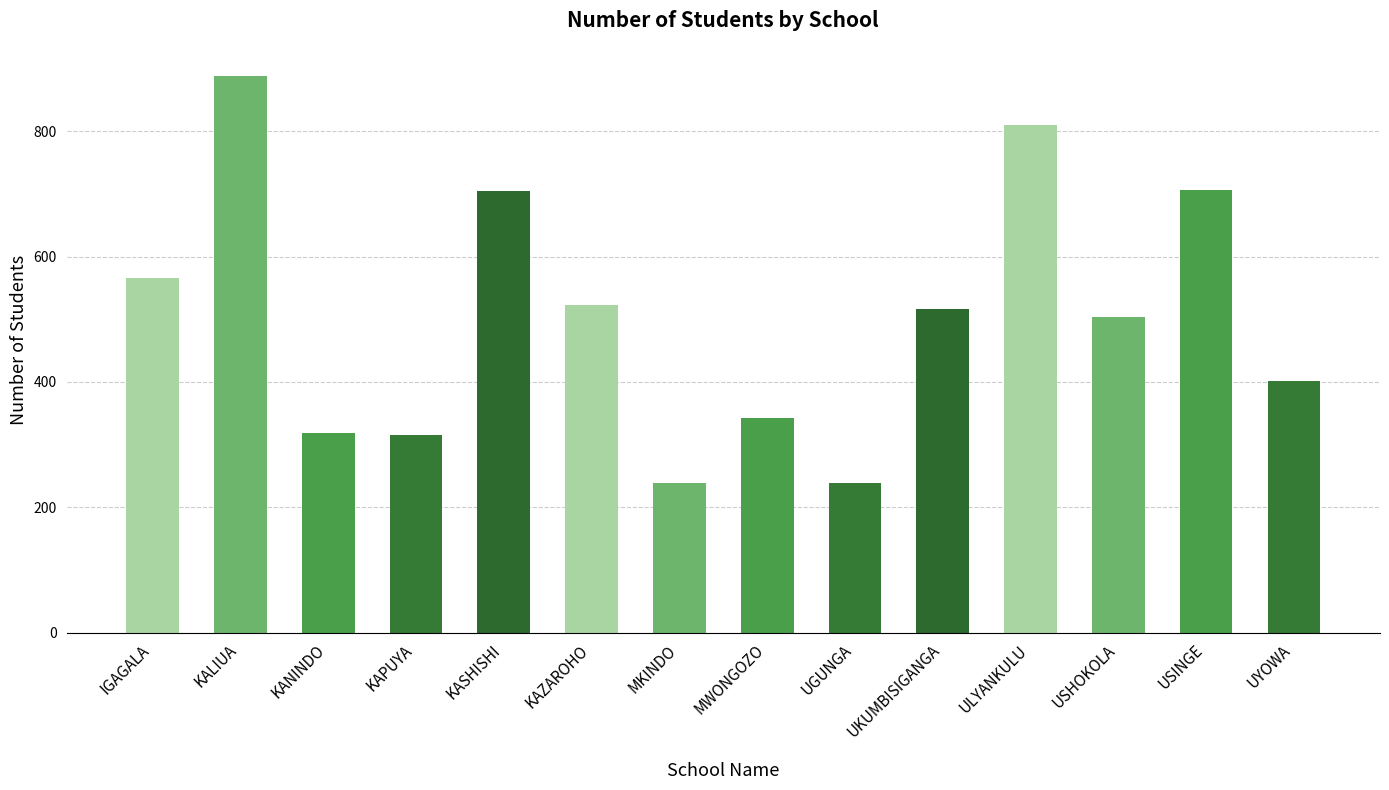

The chart shows a value of 342 at MWONGOZO. True or false?

True